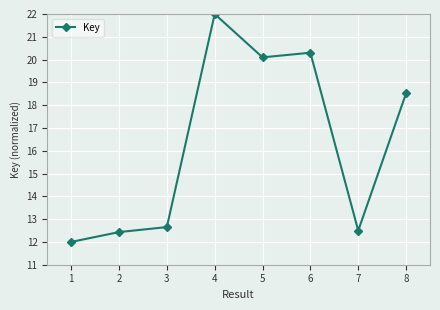

What is the maximum value shown in the chart?

22.0